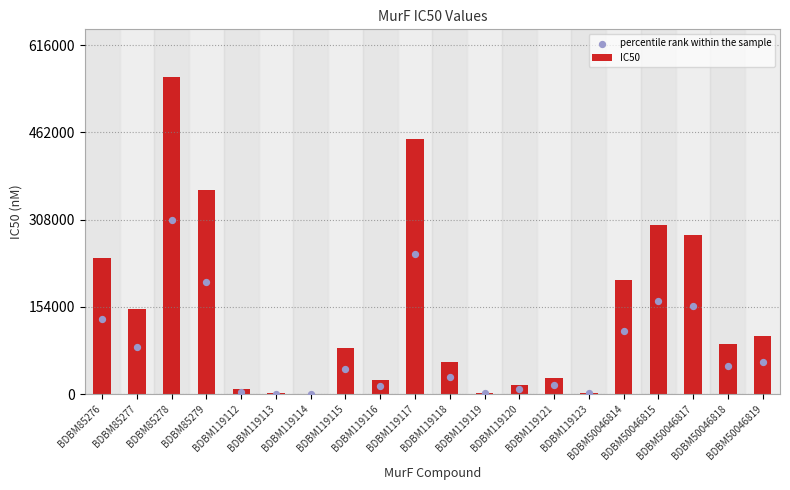

What is the total value across all series at BDBM119117?

697500.0